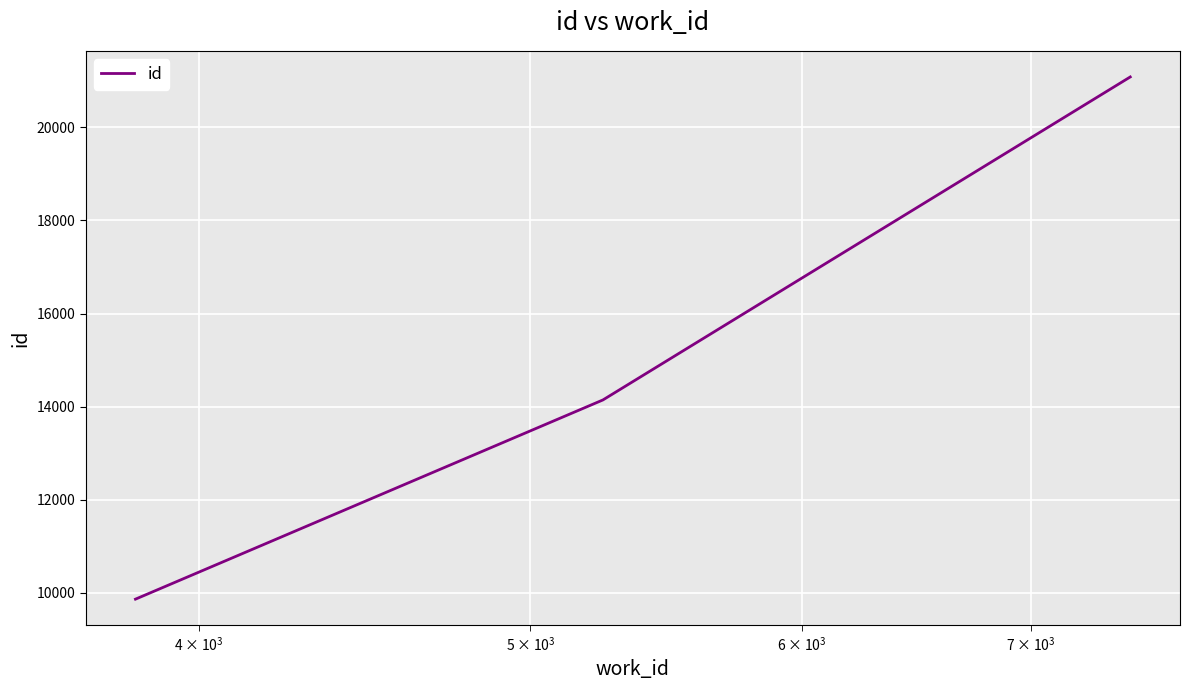

What is the sum of all values?

45093